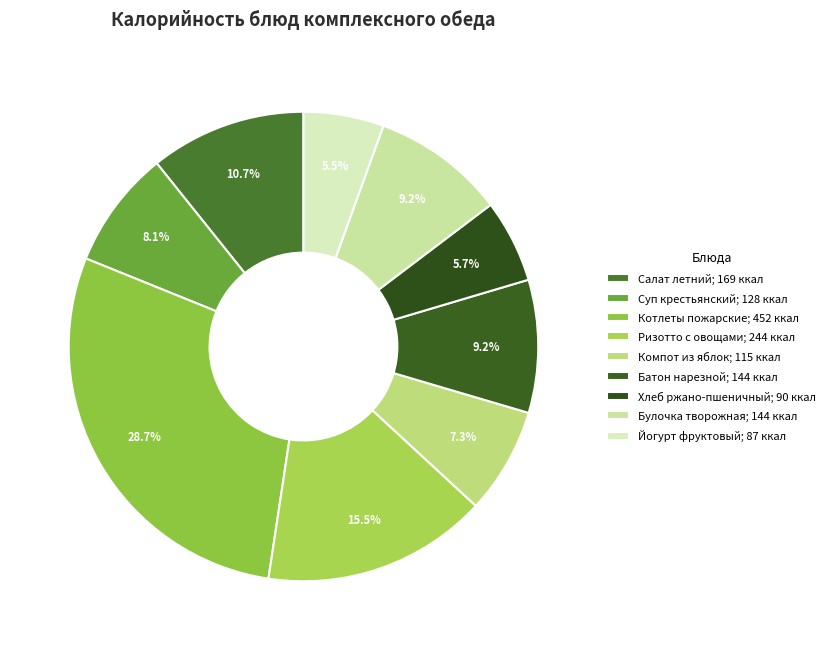

True or false: Компот из яблок accounts for 7% of the total.

True